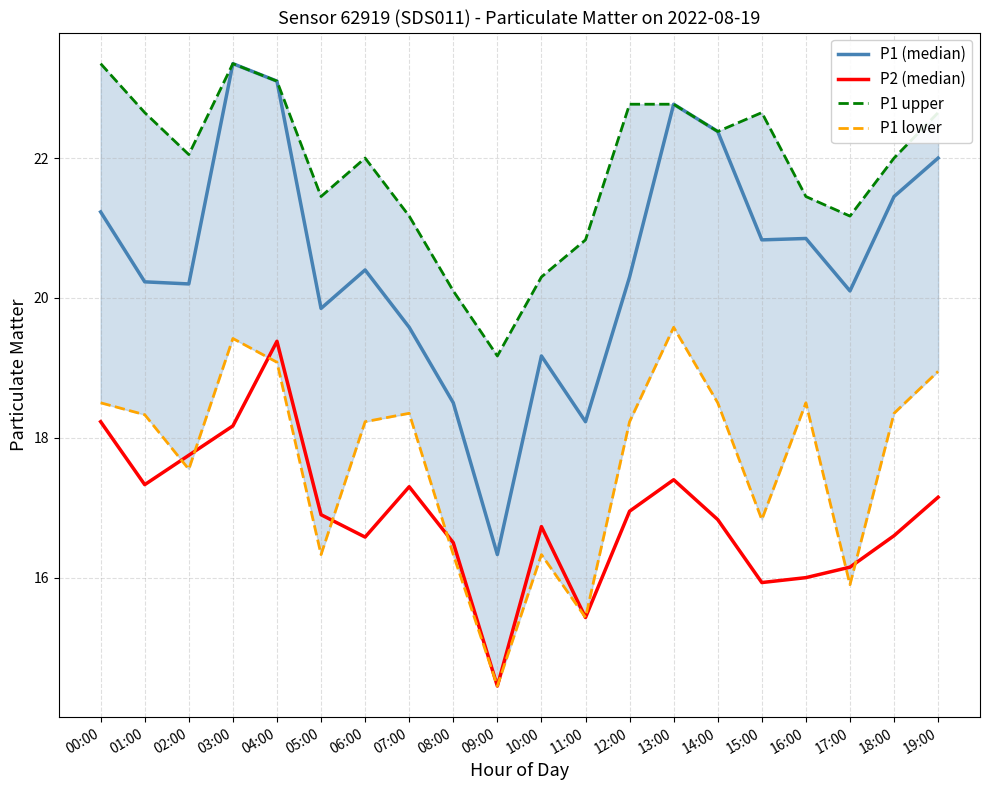

What value does the P1 (median) series have at 16:00?

20.9